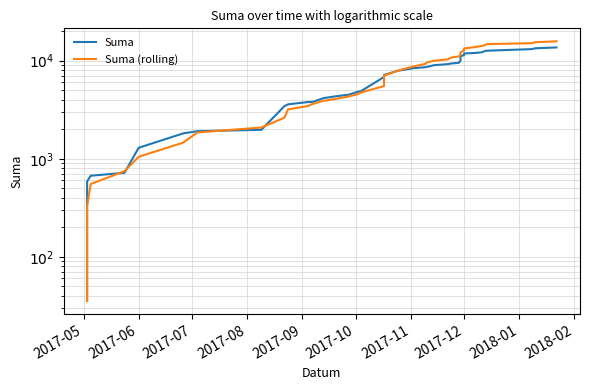

Reading right to left, transcribe all the data shown in this chart.

Suma: 13654.7	13384.7	13120.7	12650.9	12588.1	12188.1	11981.0	11850.8	11360.7	11148.3	10008.3	9514.2	9375.0	9312.7	9231.7	8992.3	8632.3	8572.3	8412.1	7911.9	7161.9	7110.3	6822.3	4890.3	4806.3	4491.9	4338.0	4150.8	3804.4	3780.4	3587.8	3442.1	1972.1	1909.7	1811.6	1292.9	718.3	670.3	586.3	35.4
Suma (rolling): 15765.9	15431.3	15094.0	14762.0	14475.2	14163.1	13750.6	13339.7	12725.5	12151.3	11452.9	11054.4	10793.8	10622.9	10329.6	9975.4	9575.6	9248.8	8778.6	7945.2	7033.9	6276.0	5508.0	4741.2	4541.5	4309.8	4080.6	3894.7	3629.9	3444.2	3183.3	2623.9	2080.5	1854.1	1457.0	1046.6	745.5	551.3	328.5	35.4